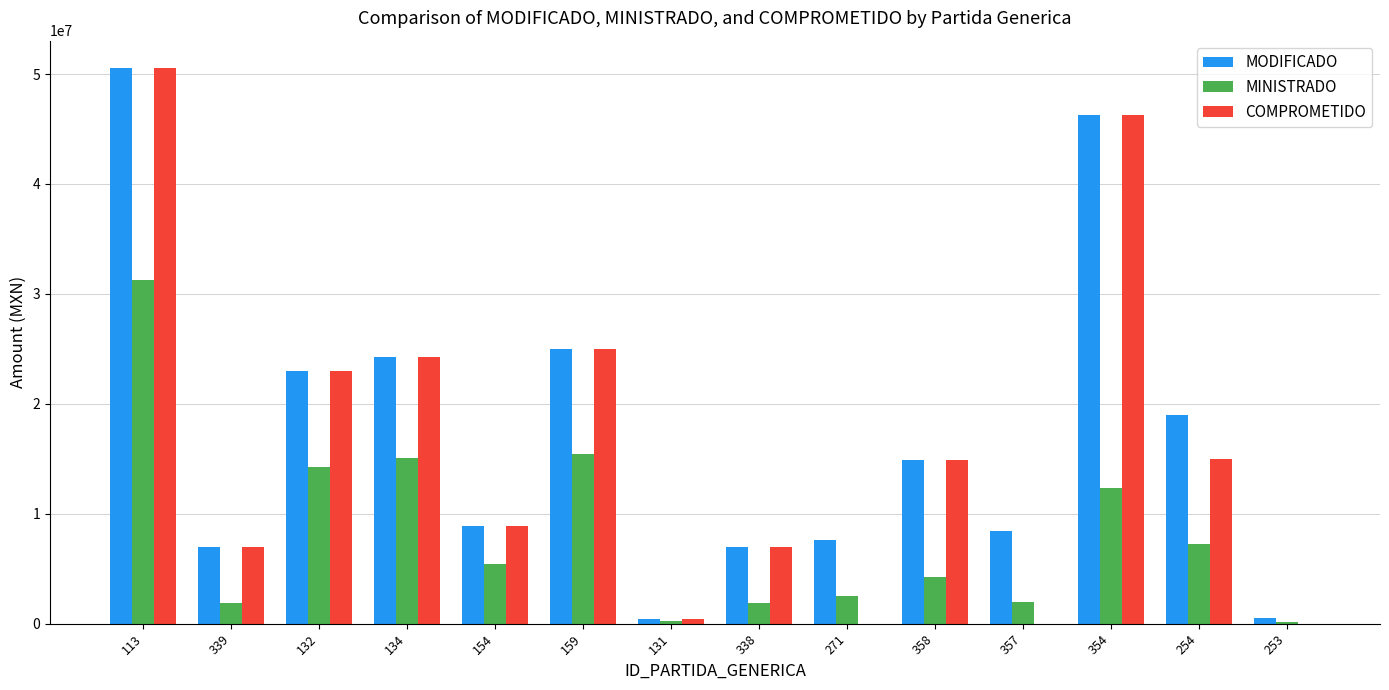

Between 357 and 254, which series saw the biggest shift?

COMPROMETIDO